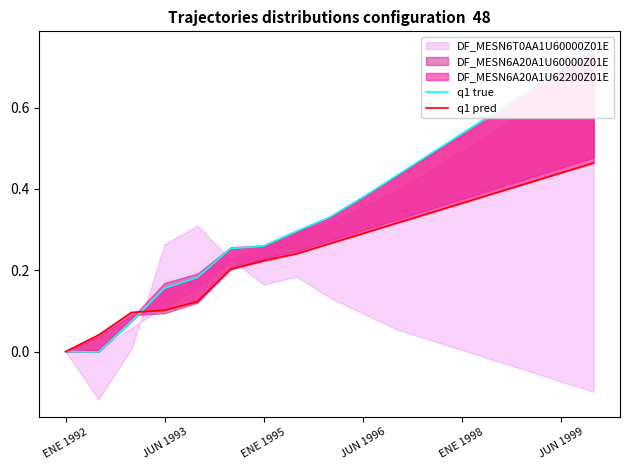

What is the highest value of the q1 true series?

0.7